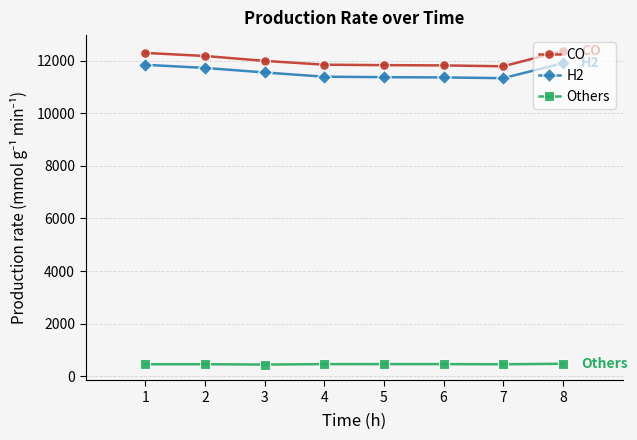

True or false: Others has a value of 458.0 at 5.

True